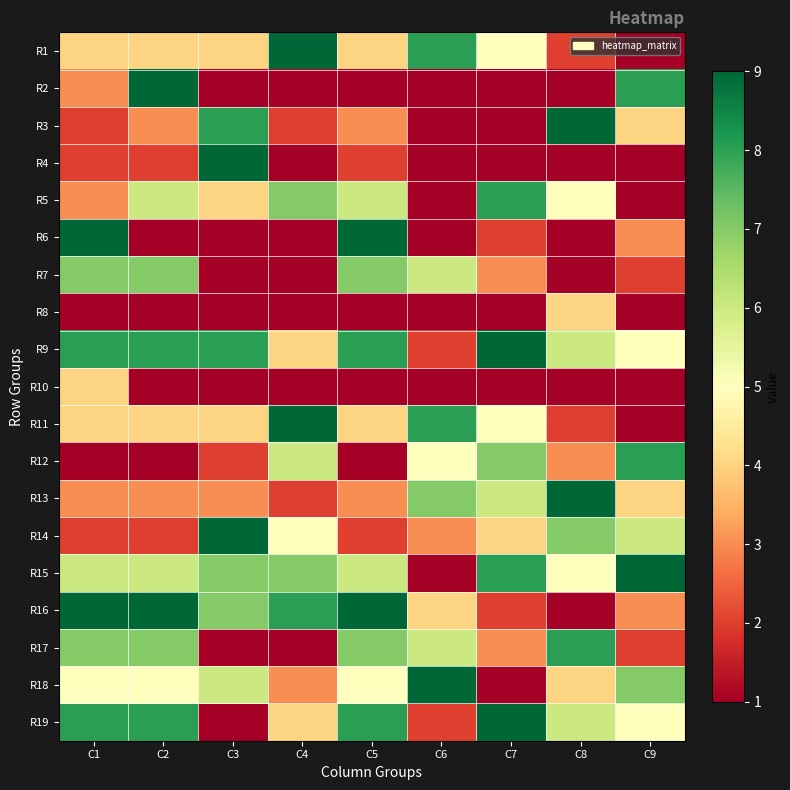

At which category is the sum across all series the highest?

C1